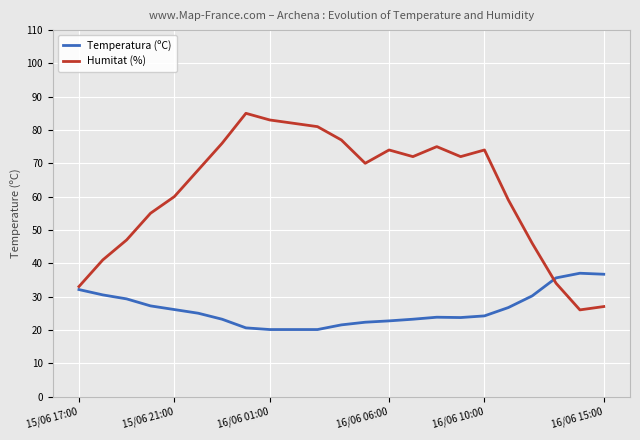

What is the greatest value displayed?

85.0